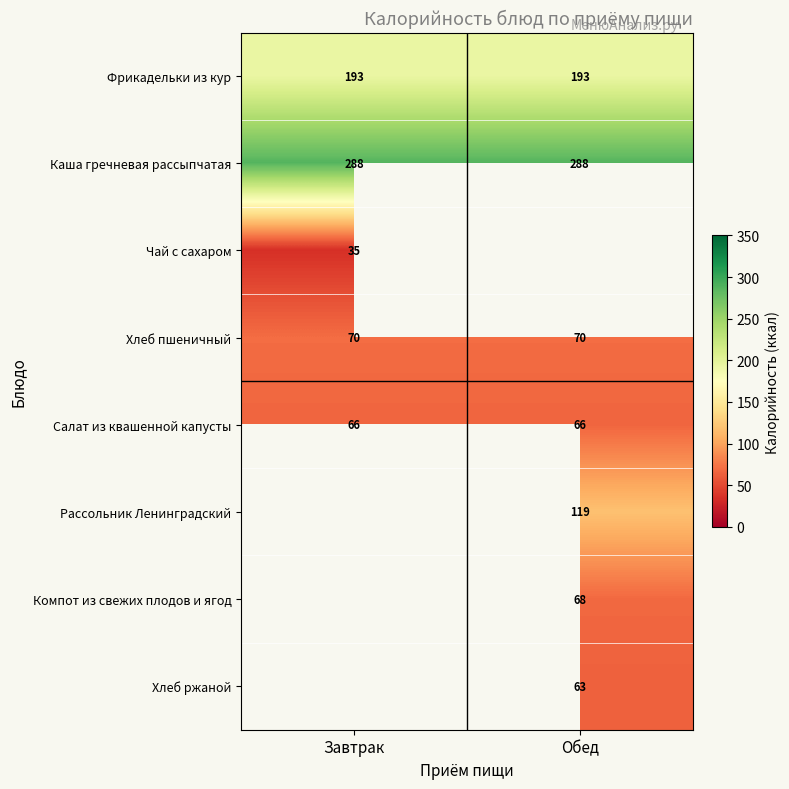

Read the Каша гречневая рассыпчатая value at Обед.

288